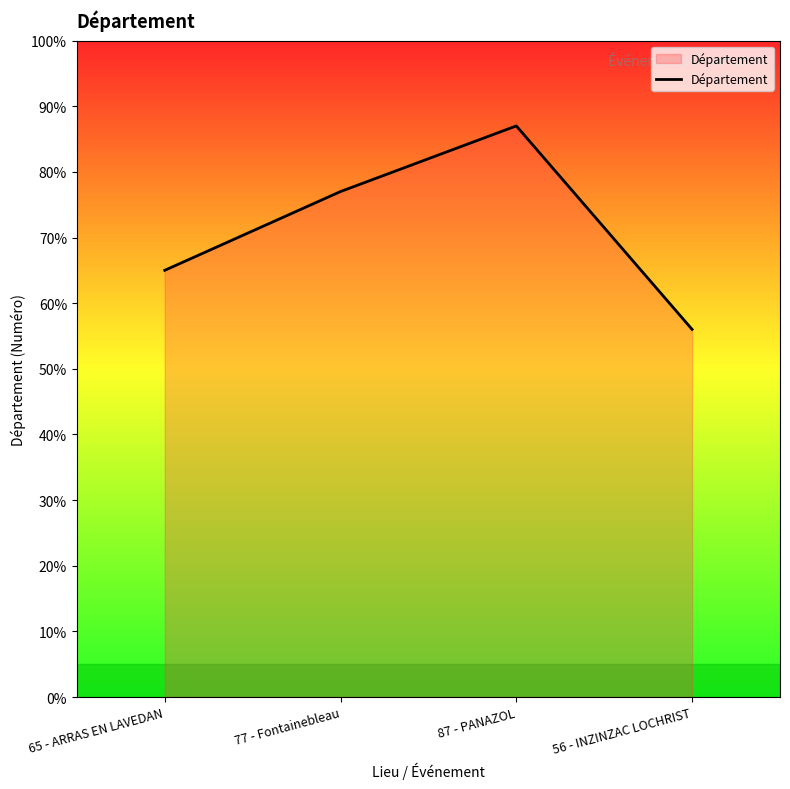

List the labels in order of value, largest first.

87 - PANAZOL, 77 - Fontainebleau, 65 - ARRAS EN LAVEDAN, 56 - INZINZAC LOCHRIST